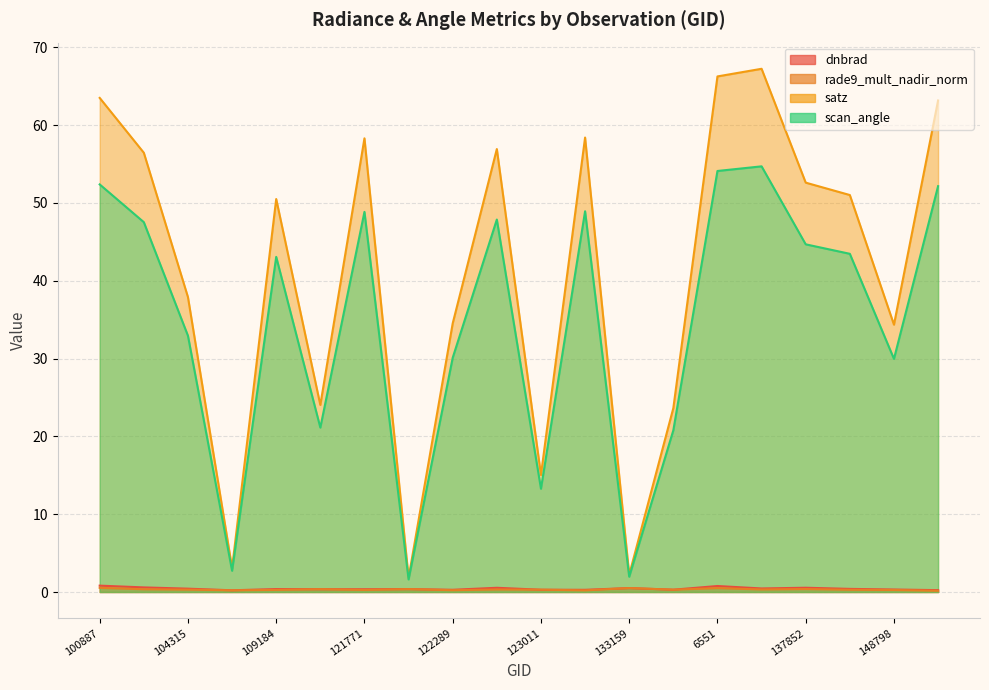

What is the label of the 18th point from the left?

143686